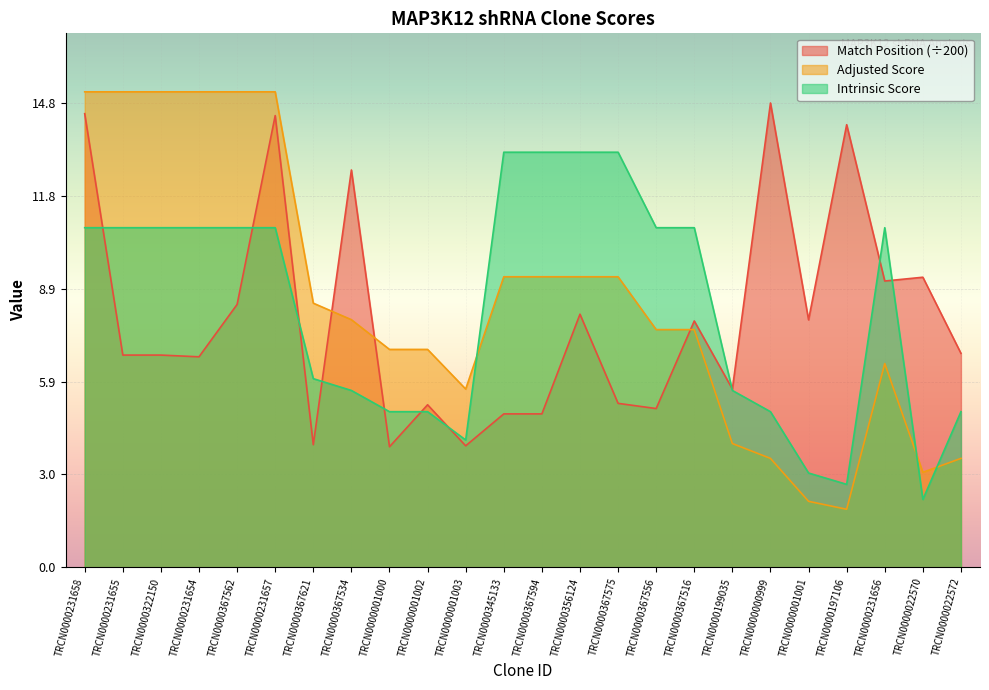

True or false: Adjusted Score has a value of 9.2 at TRCN0000356124.

True